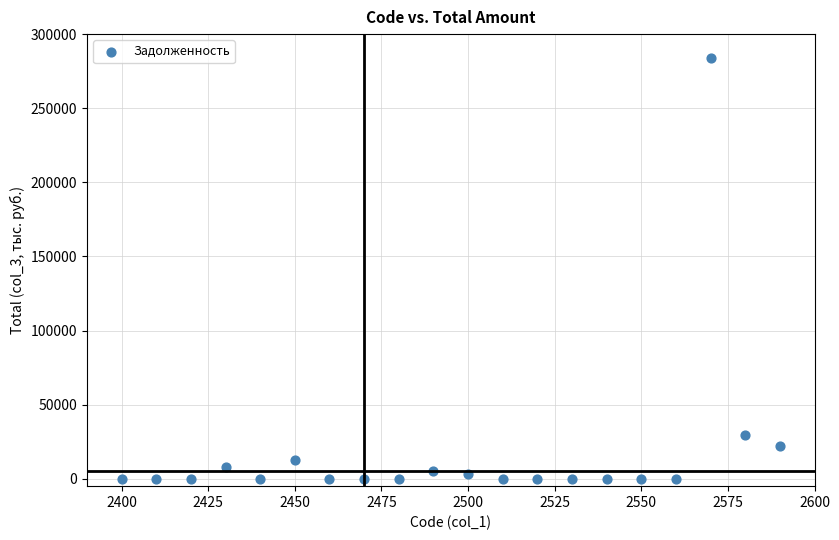

What is the range of X values (max minus min)?

190